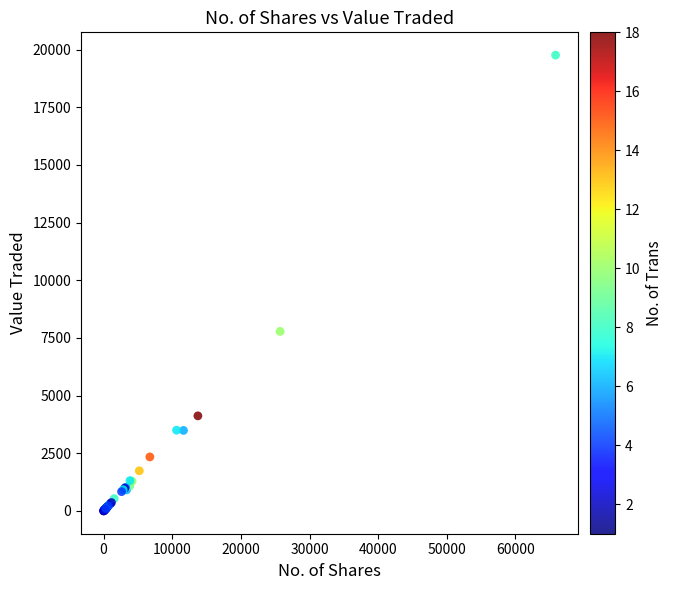

What Y value in the scatter plot is closest to 9880?

7783